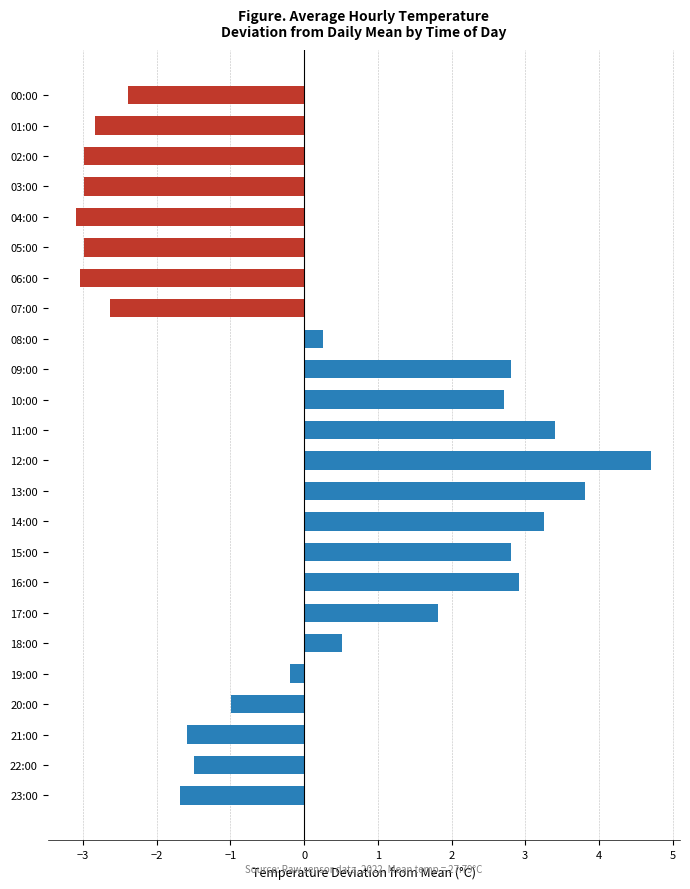

What position from the top is 19:00?

20